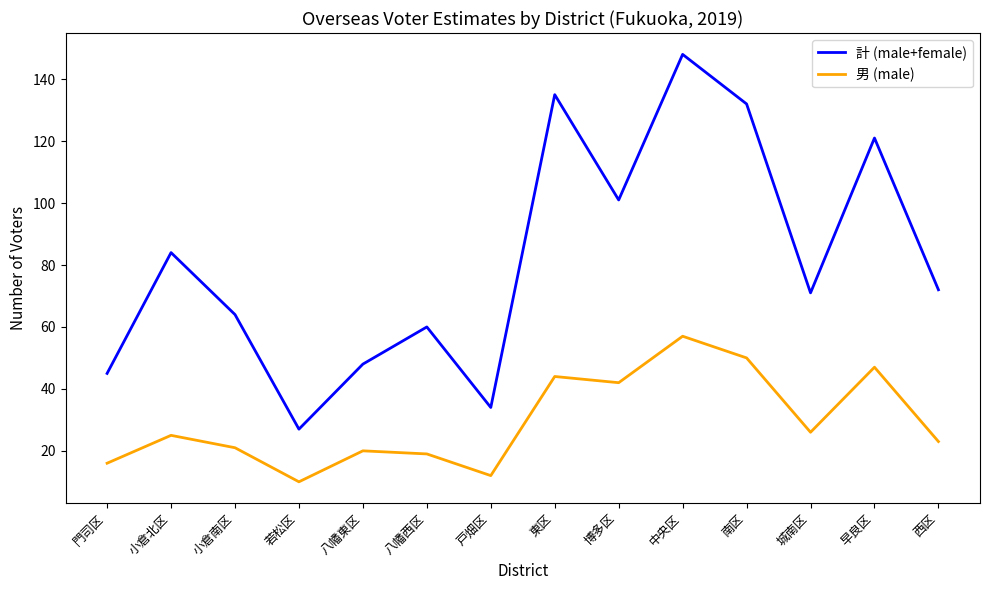

How many lines are shown in the chart?

2